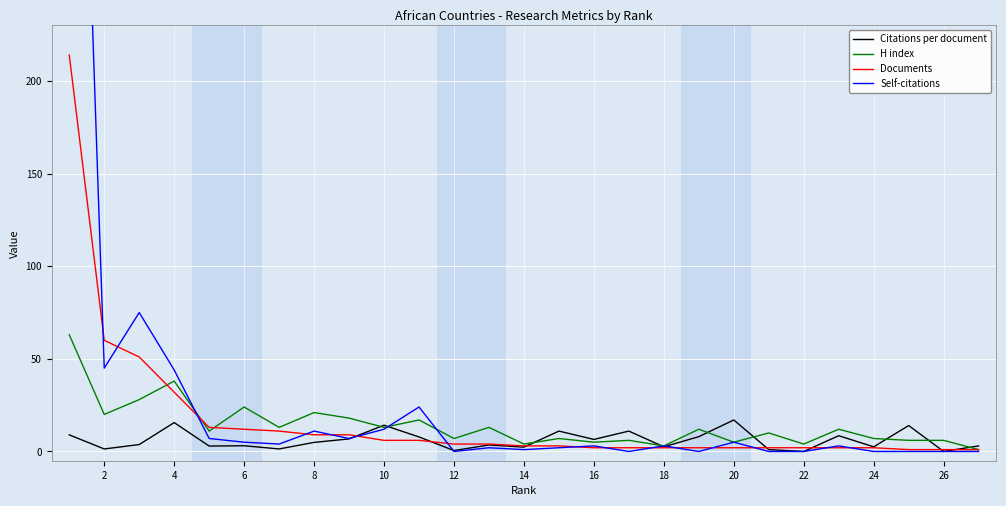

Rank the series by their maximum value, from highest to lowest.

Self-citations, Documents, H index, Citations per document